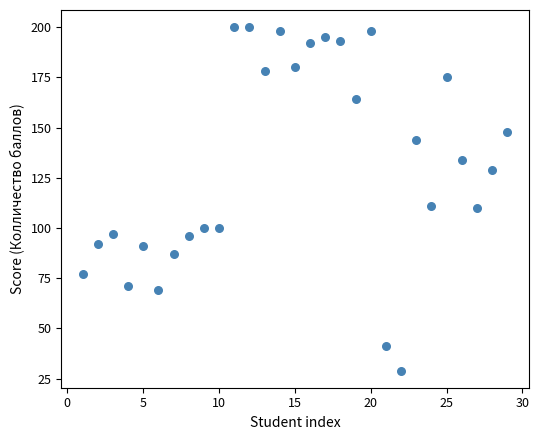

What is the range of Y values (max minus min)?

171